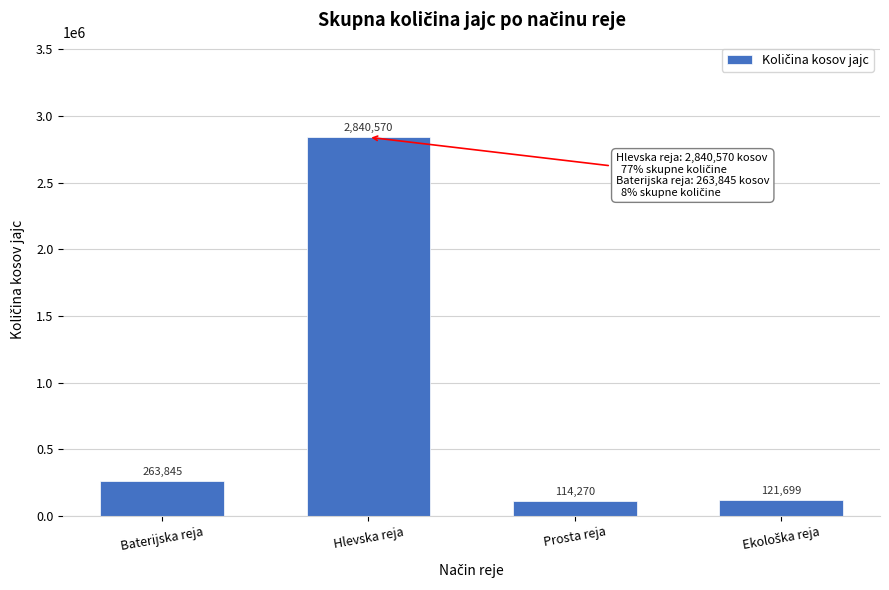

Reading left to right, transcribe all the data shown in this chart.

263845	2840570	114270	121699